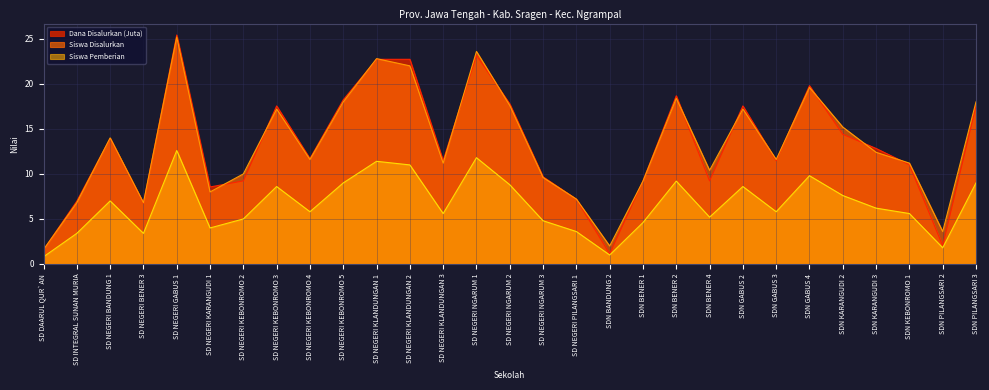

True or false: Dana Disalurkan (Juta) has more than 0 interior local peaks.

True